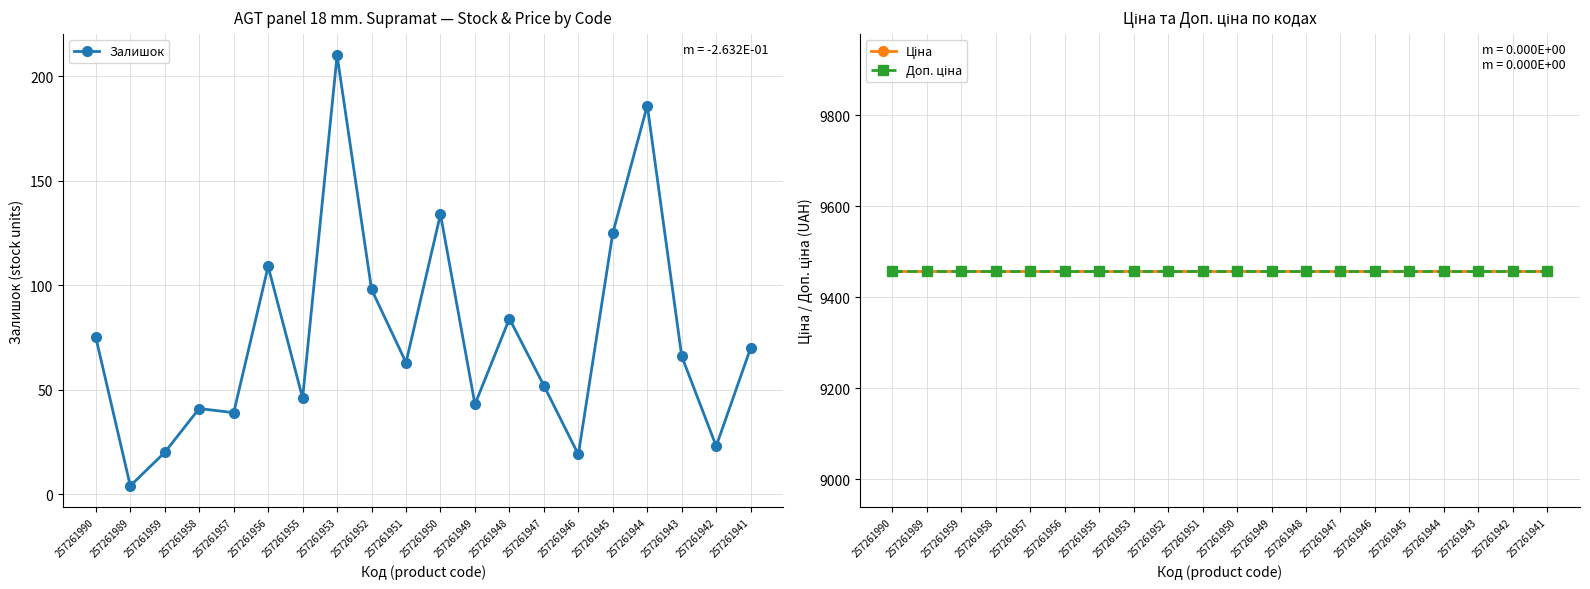

What are all the series names shown in the legend?

Залишок, Ціна, Доп. ціна